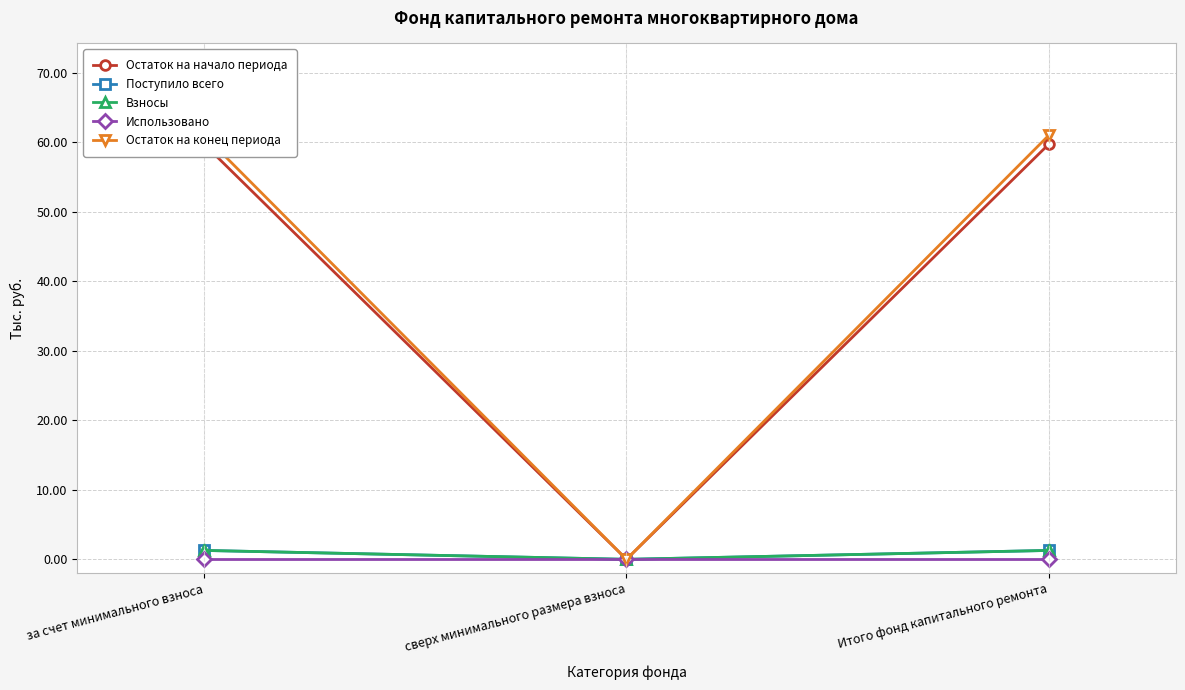

Reading left to right, what are all the values shown in this chart?

Остаток на начало периода: за счет минимального взноса=59.8	сверх минимального размера взноса=0.0	Итого фонд капитального ремонта=59.8
Поступило всего: за счет минимального взноса=1.3	сверх минимального размера взноса=0.0	Итого фонд капитального ремонта=1.3
Взносы: за счет минимального взноса=1.3	сверх минимального размера взноса=0.0	Итого фонд капитального ремонта=1.3
Использовано: за счет минимального взноса=0.0	сверх минимального размера взноса=0.0	Итого фонд капитального ремонта=0.0
Остаток на конец периода: за счет минимального взноса=61.0	сверх минимального размера взноса=0.0	Итого фонд капитального ремонта=61.0